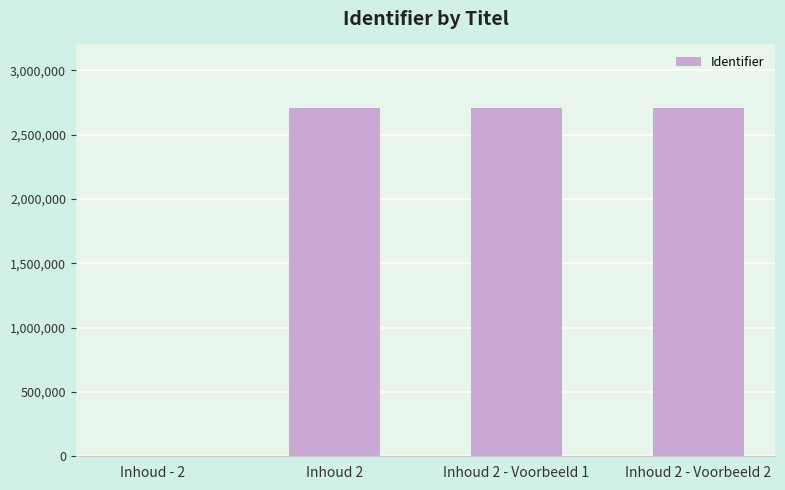

What is the sum of all values?

8115240